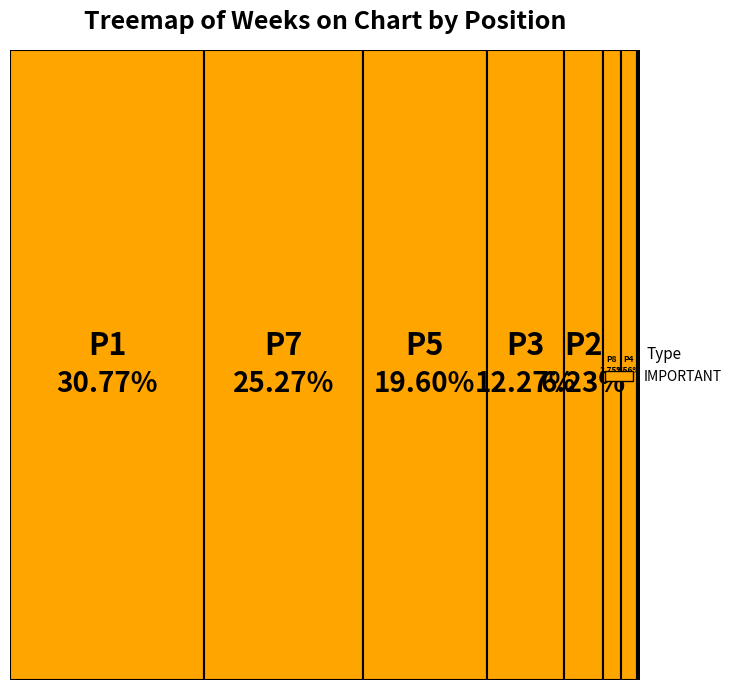

Count the number of slices in the pie.

9